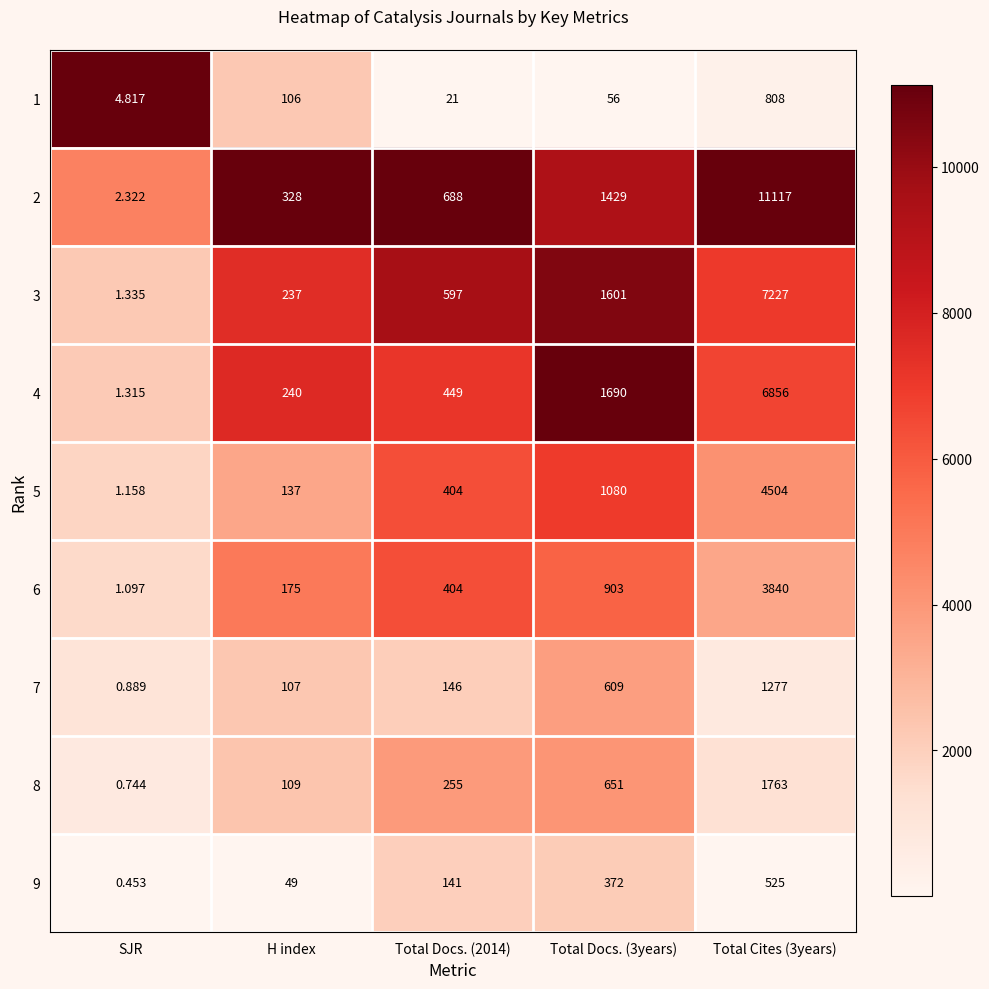

What is the total value across all series at Total Docs. (3years)?

8391.0